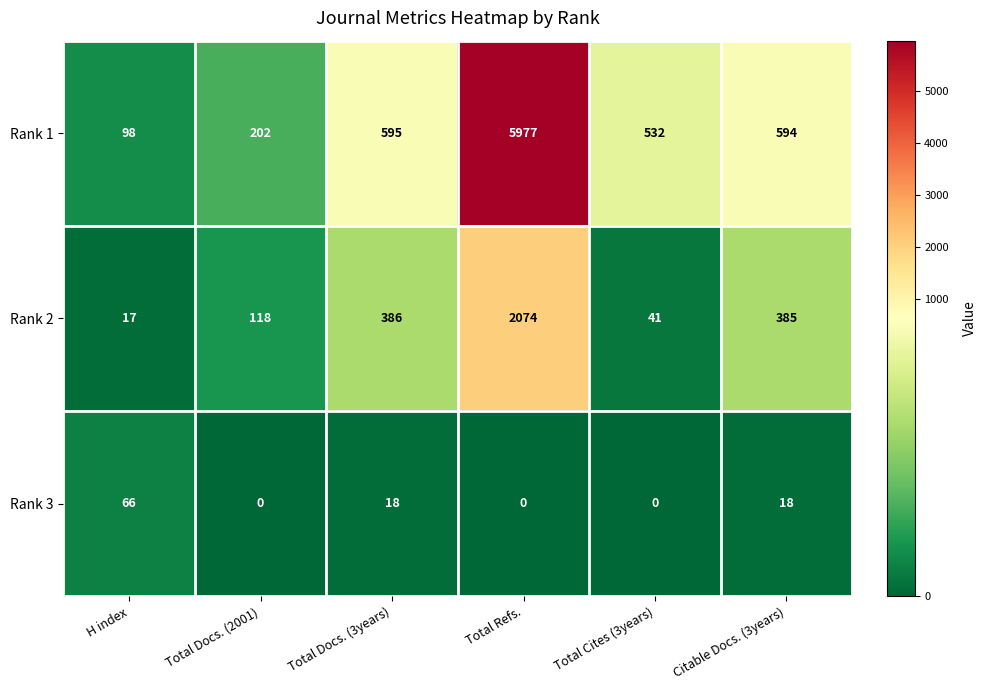

Where is Rank 1 nearest to the value 3037?

Total Docs. (3years)